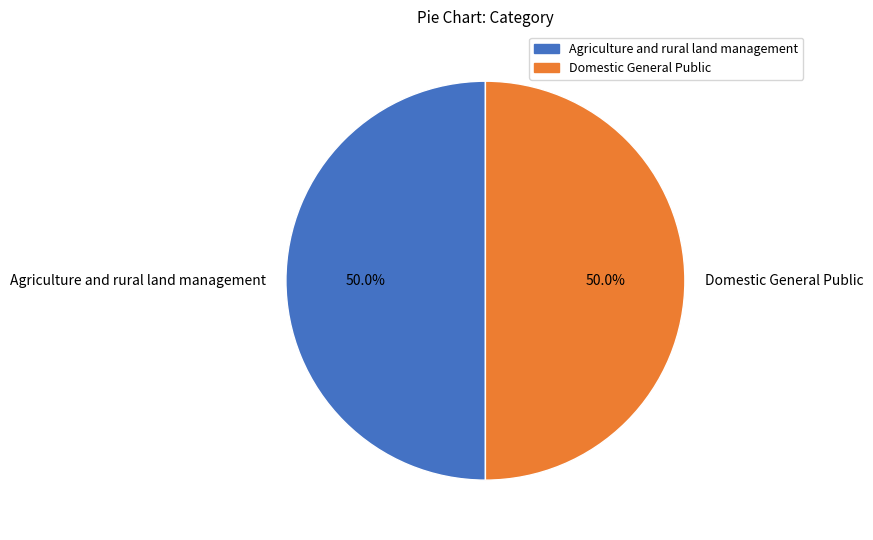

What is the ratio of the value at Domestic General Public to the value at Agriculture and rural land management?

1.0